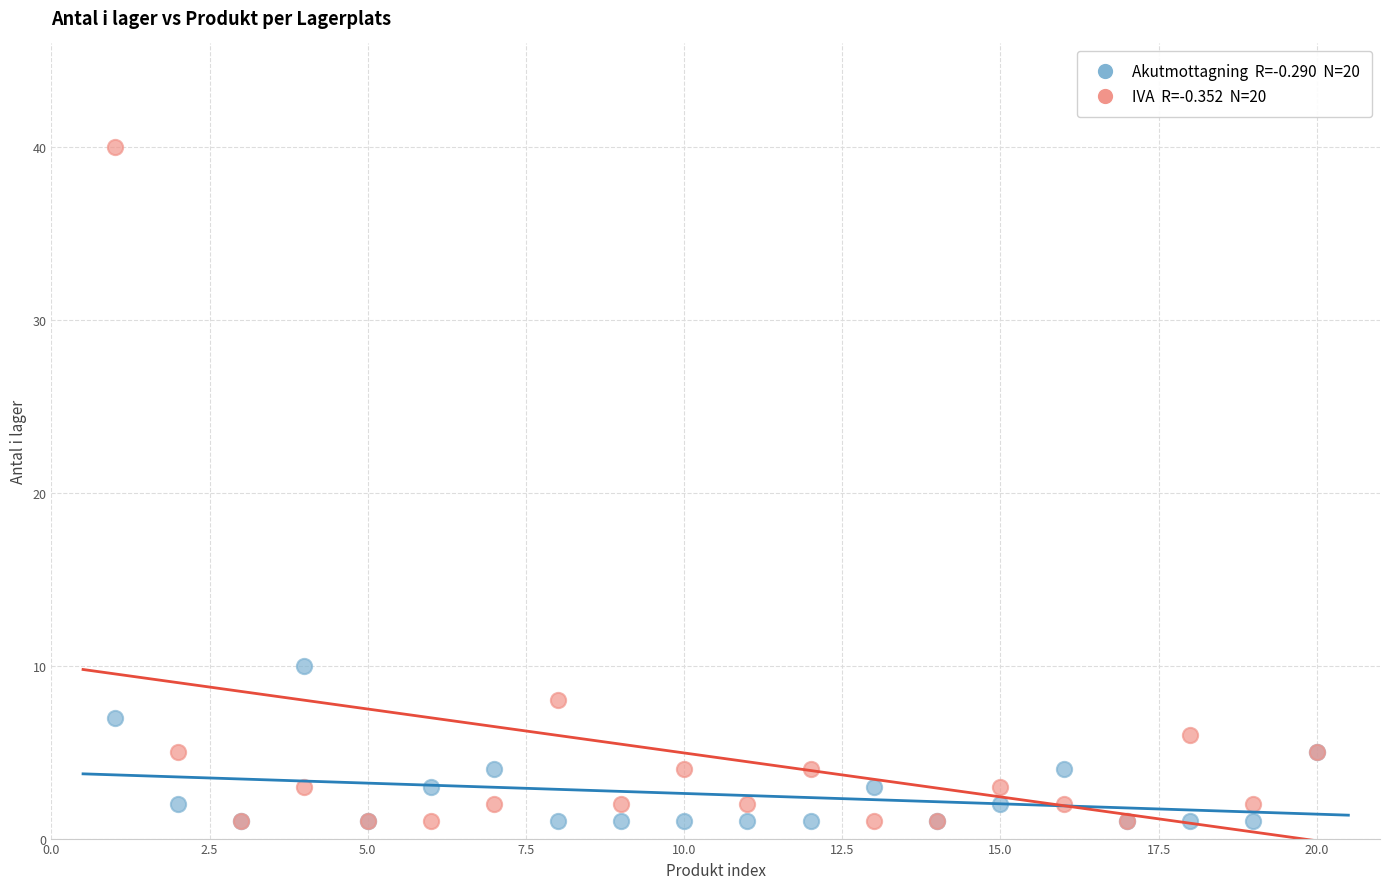

Across all series, what Y value is closest to 20?

10